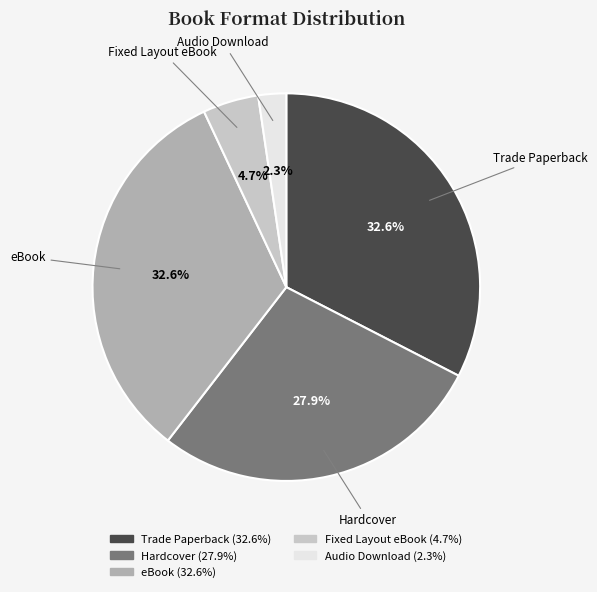

Does any single category account for the majority?

No